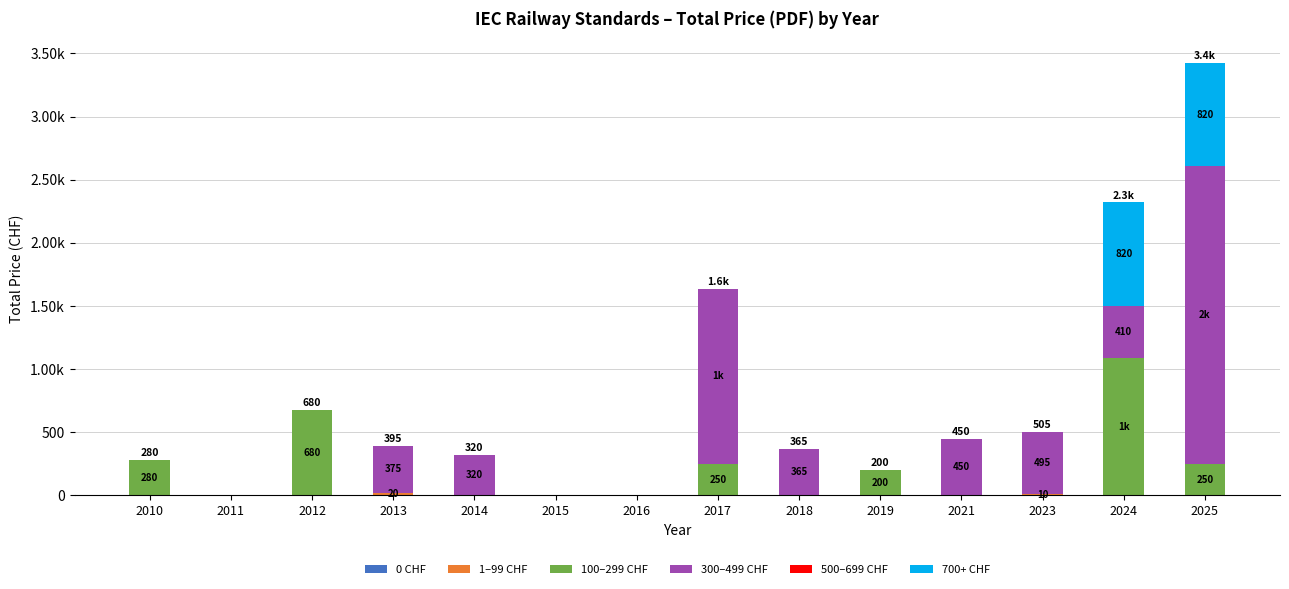

What is the difference between the maximum and minimum values in the 700+ CHF series?

820